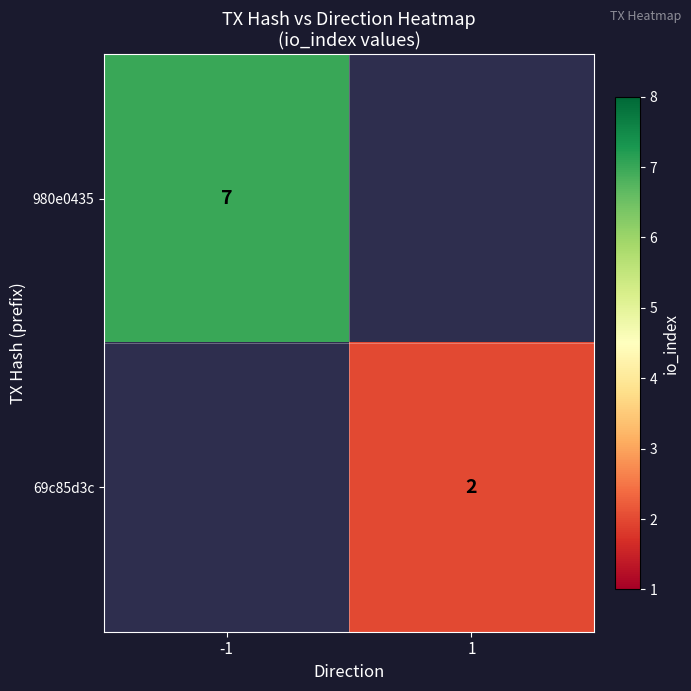

The value of 980e0435 at -1 is 7. True or false?

True